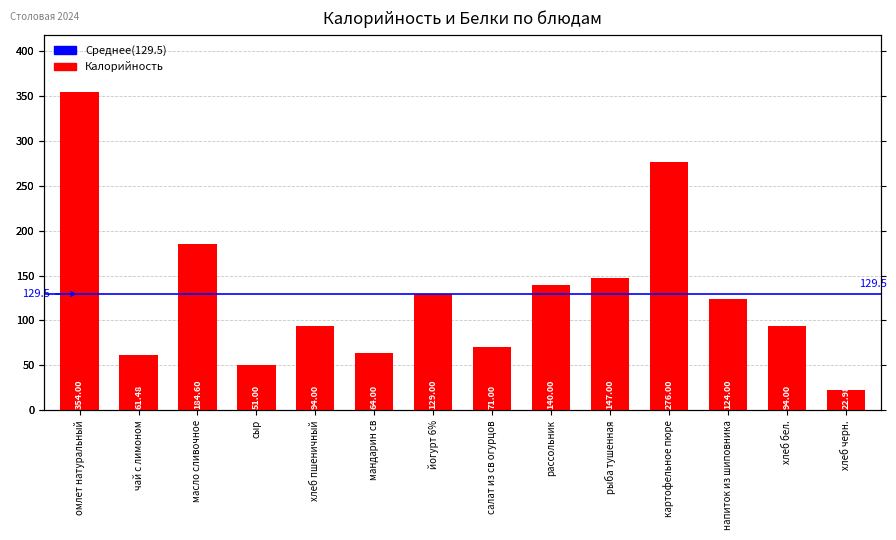

At which label does the data first exceed 124?

омлет натуральный